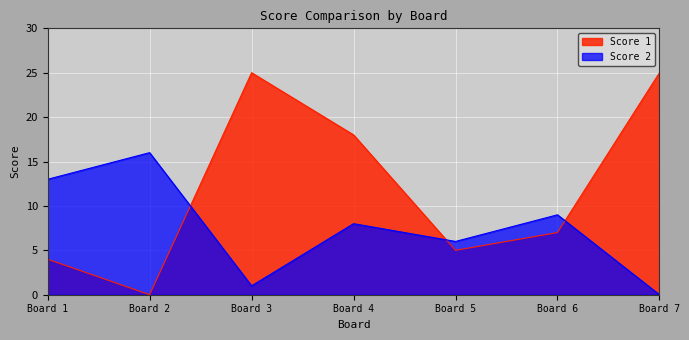

Which series has the largest range (max minus min)?

Score 1